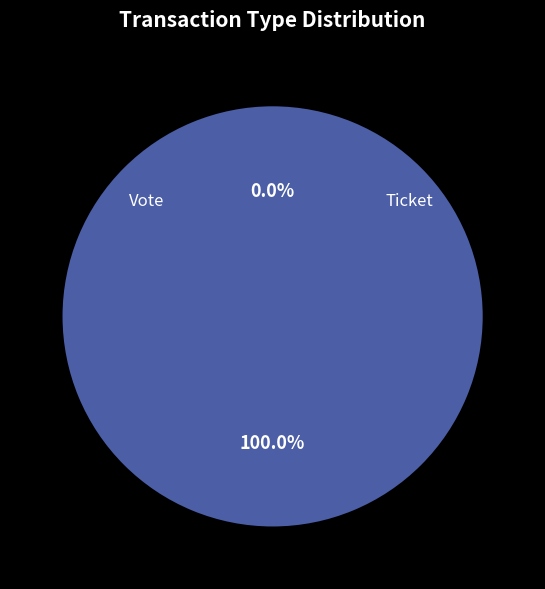

Is it true that Ticket is 9% of the pie?

False